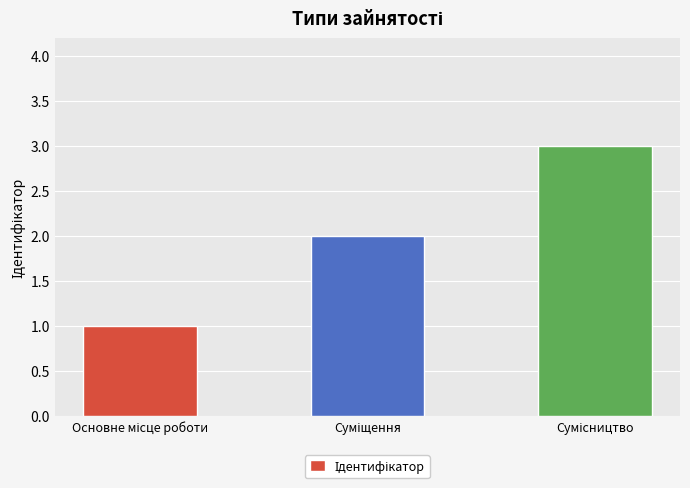

Reading left to right, extract all data points from this chart.

1	2	3